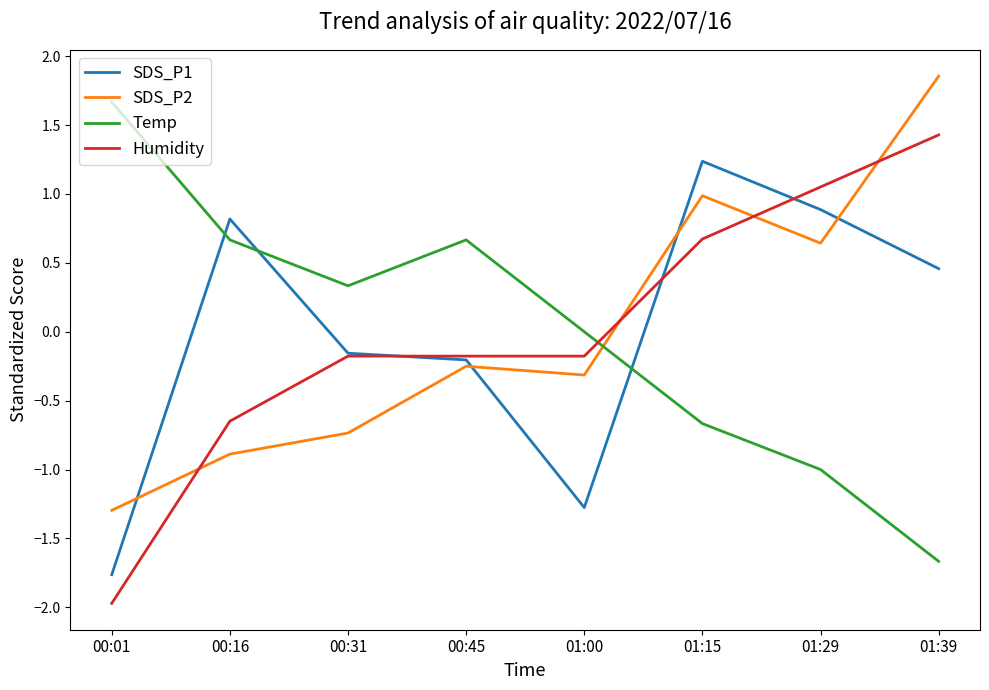

Which series changed the most between 00:01 and 00:45?

Humidity